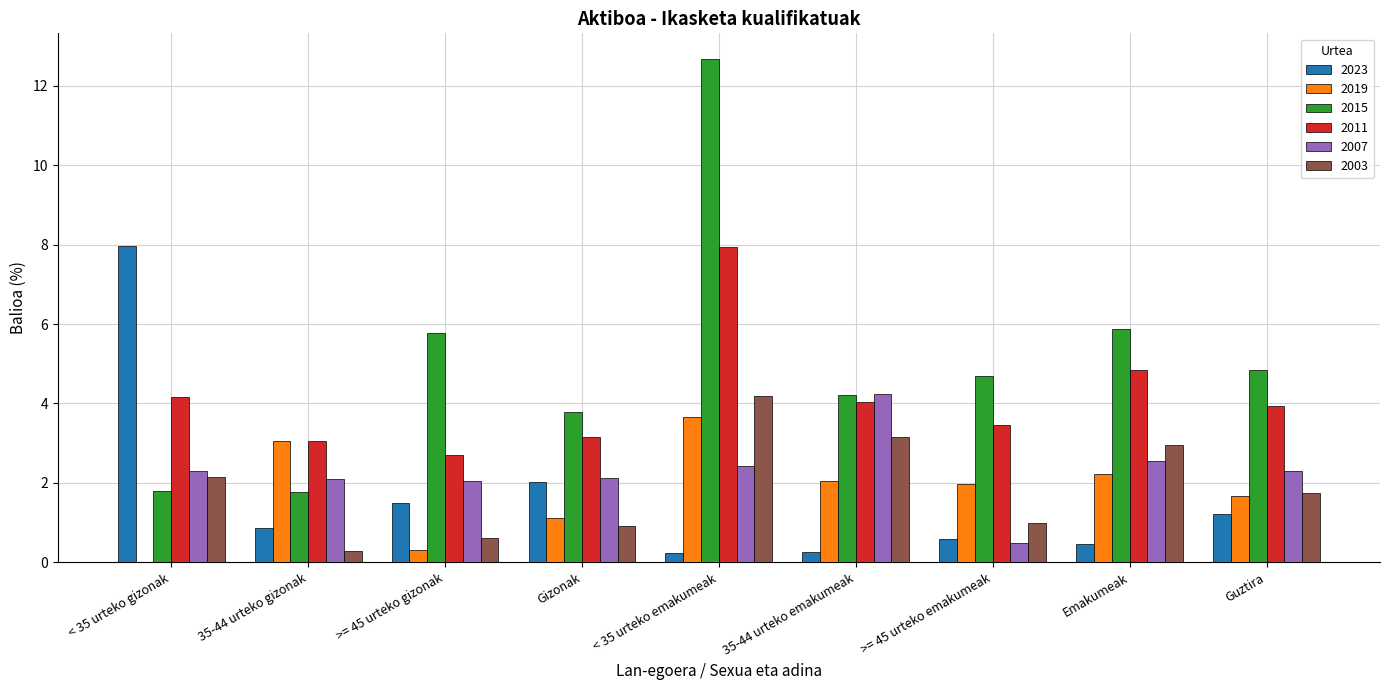

The 2015 series shows 4.2 at 35-44 urteko emakumeak. True or false?

True